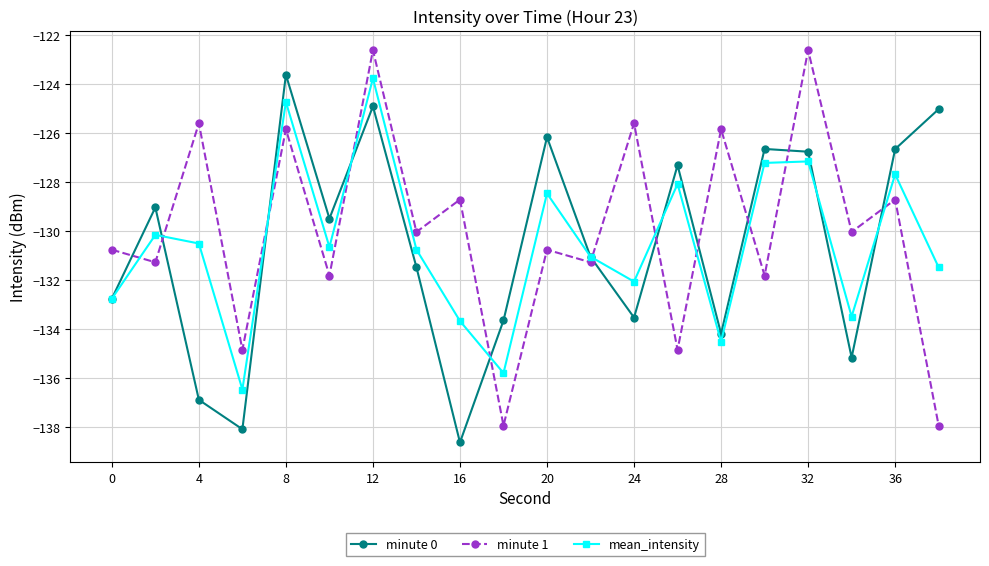

How many times do minute 1 and mean_intensity cross each other?

11